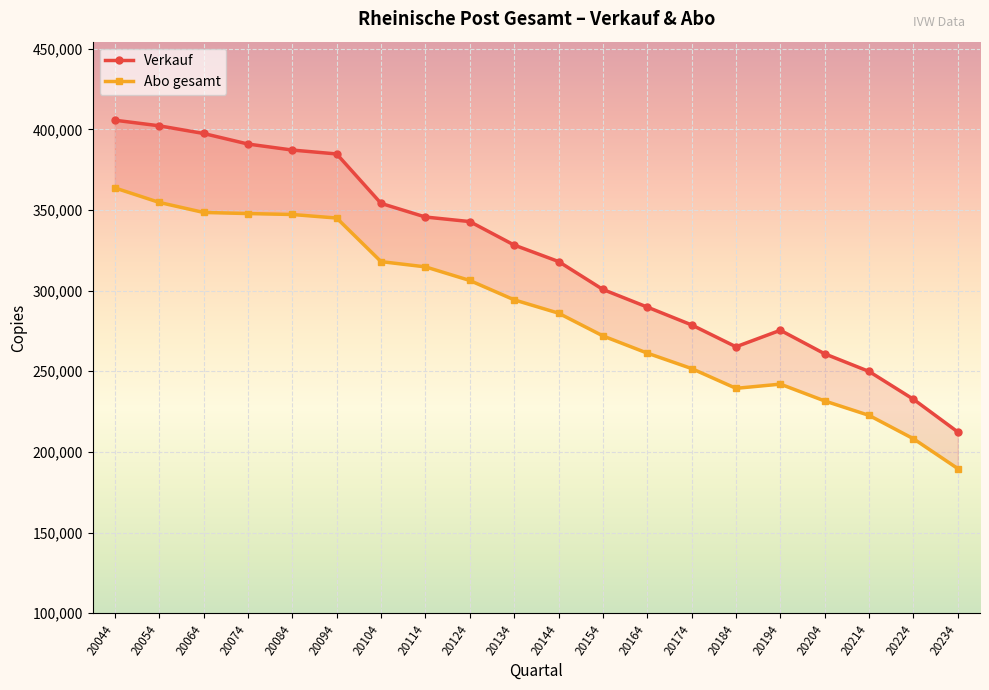

Rank the series by their average value, from lowest to highest.

Abo gesamt, Verkauf